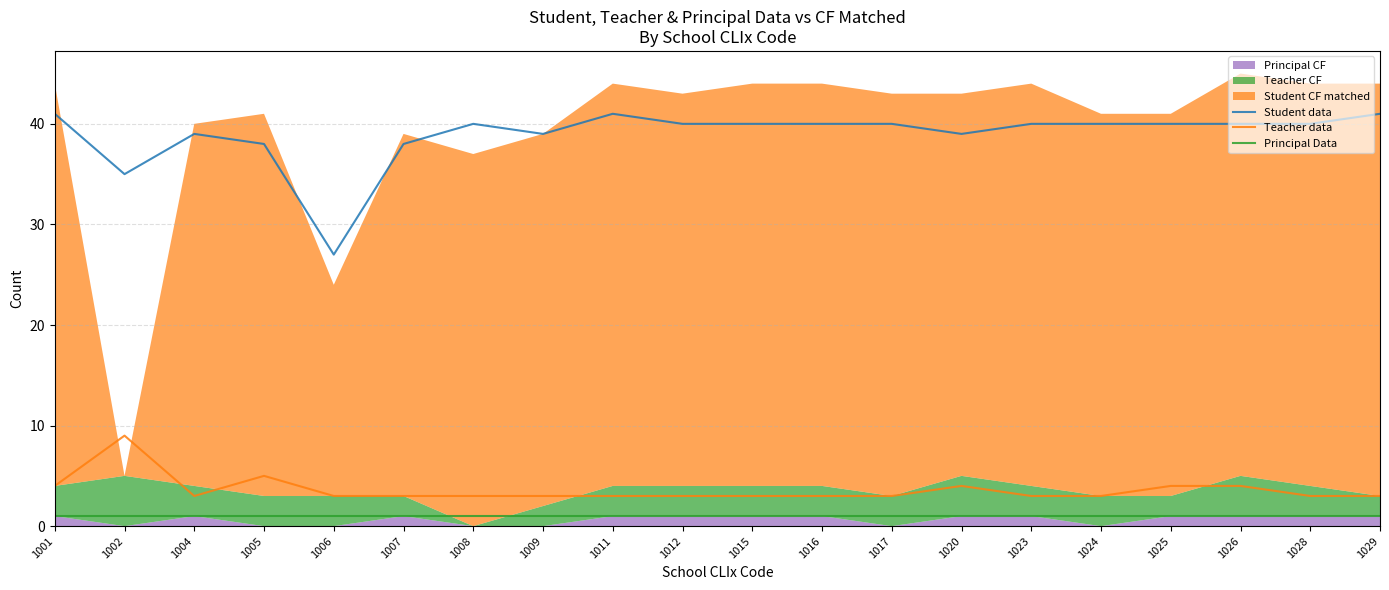

What is the value of the Principal Data point at the 7th from the left?

1